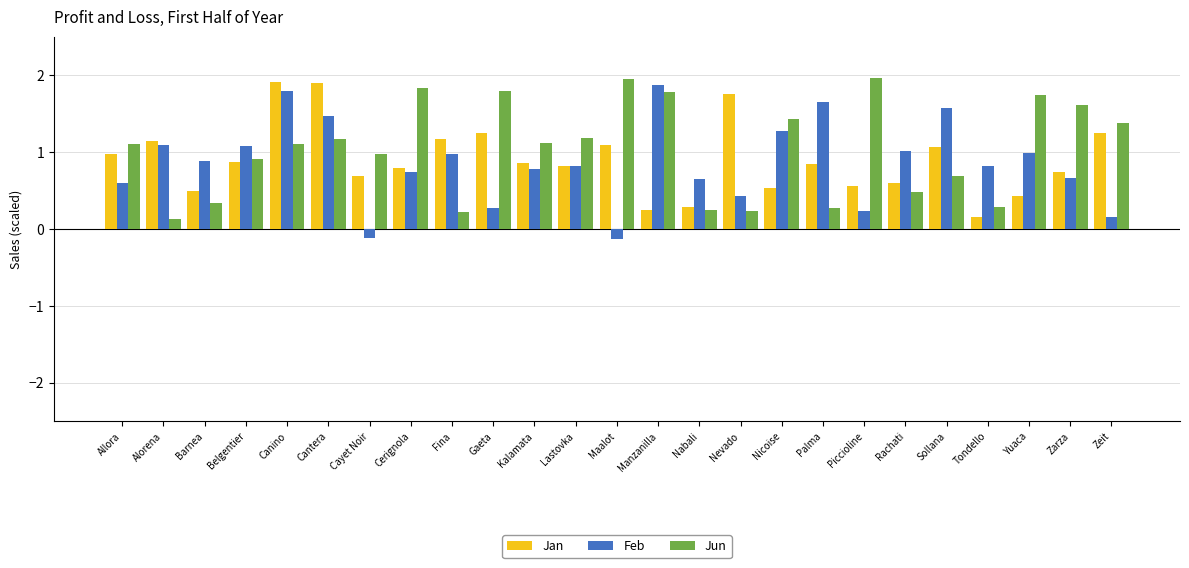

Between Alorena and Nabali, which series saw the biggest shift?

Jan